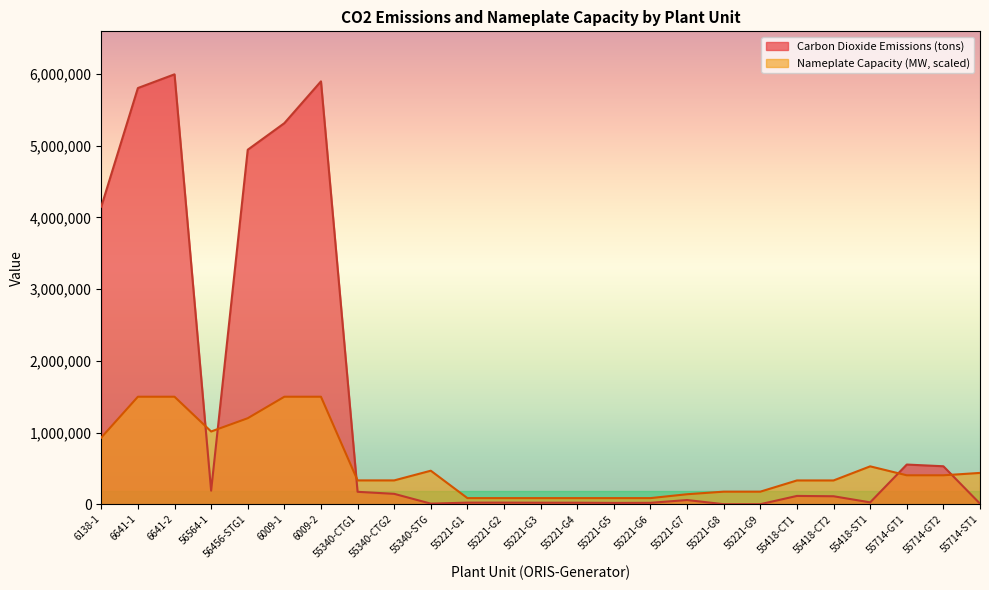

Read the Carbon Dioxide Emissions (tons) value at 55418-CT2.

110758.5